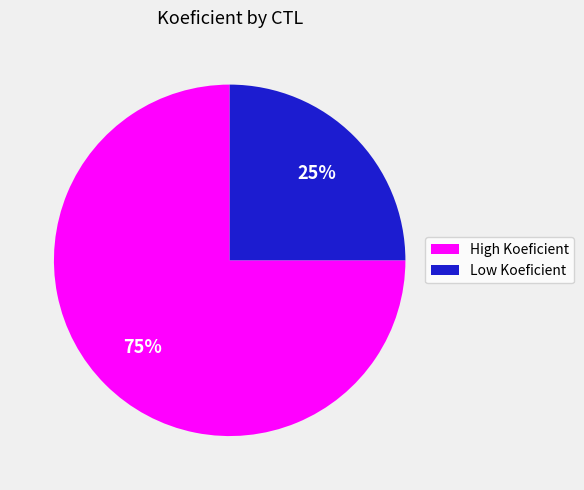

Is there any slice that represents more than half of the pie?

Yes